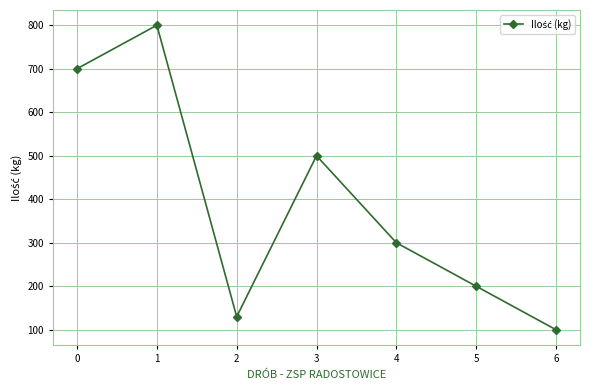

Reading left to right, list all the values displayed in this chart.

700	800	130	500	300	200	100